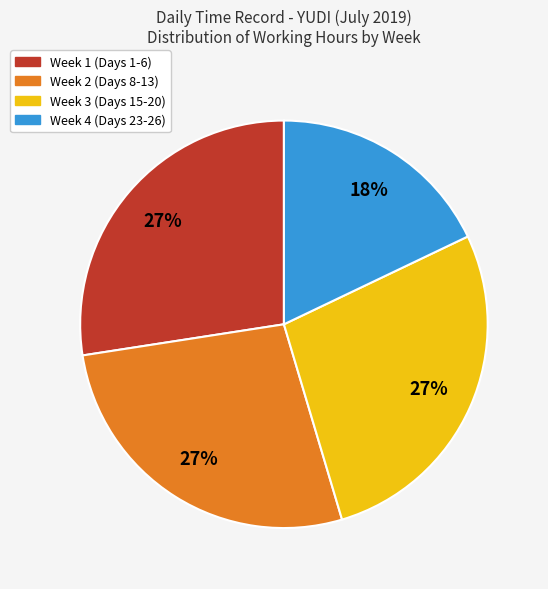

How many segments does this pie chart have?

4